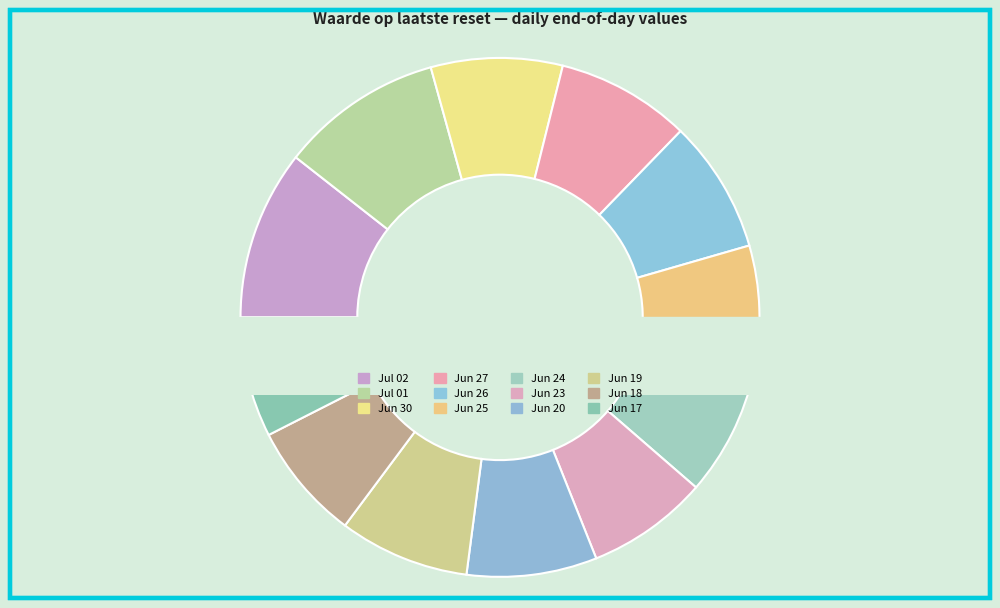

To the nearest percent, what percentage of the pie is 2025-06-19?

8%